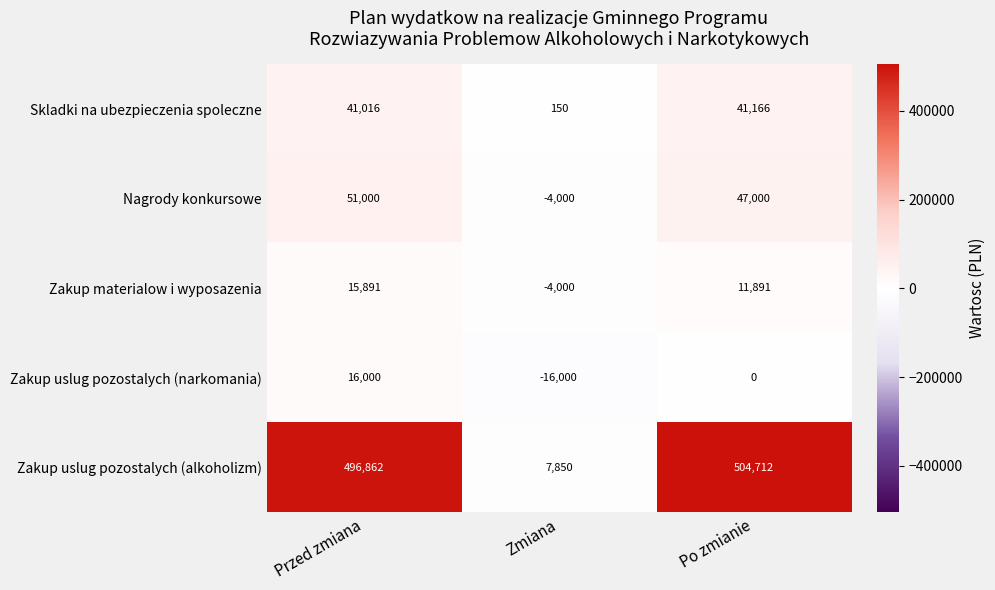

What is the sum of the Nagrody konkursowe values at Zmiana and Po zmianie?

43000